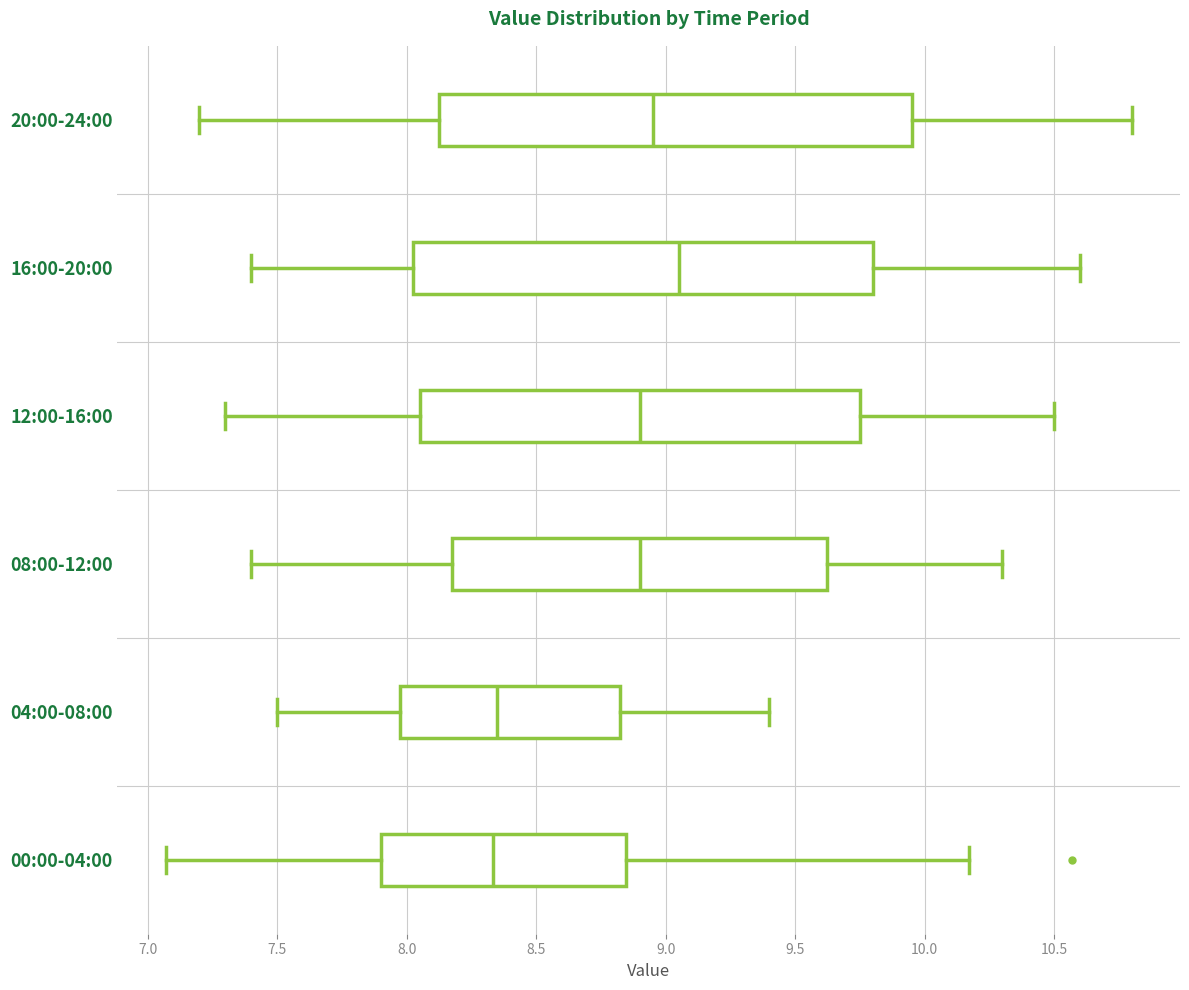

Comparing the boxes themselves (not the whiskers), which one is the widest?

20:00-24:00